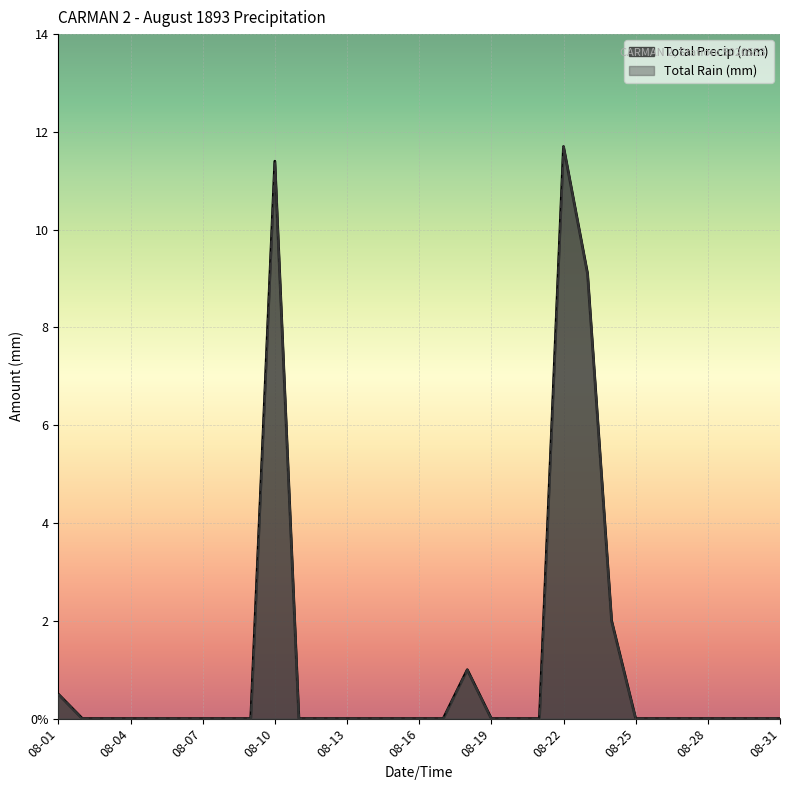

Which series changed the most between 1893-08-19 and 1893-08-20?

Total Rain (mm)